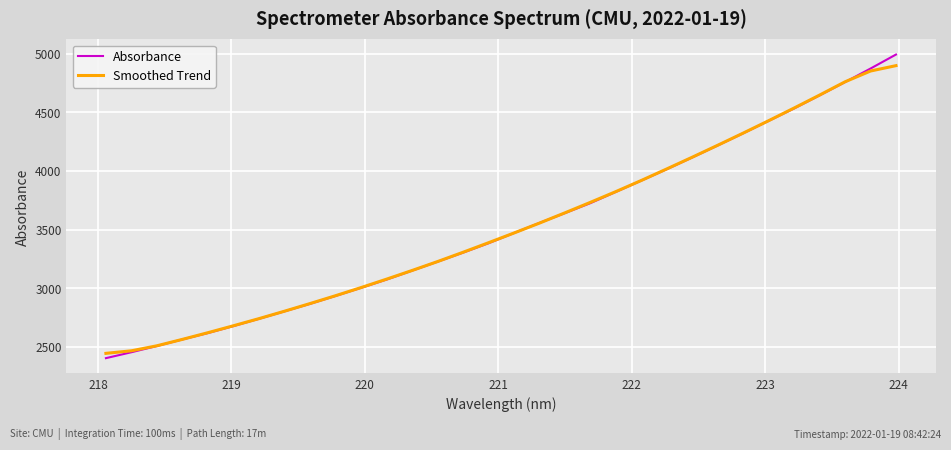

What is the greatest value displayed?

4994.0